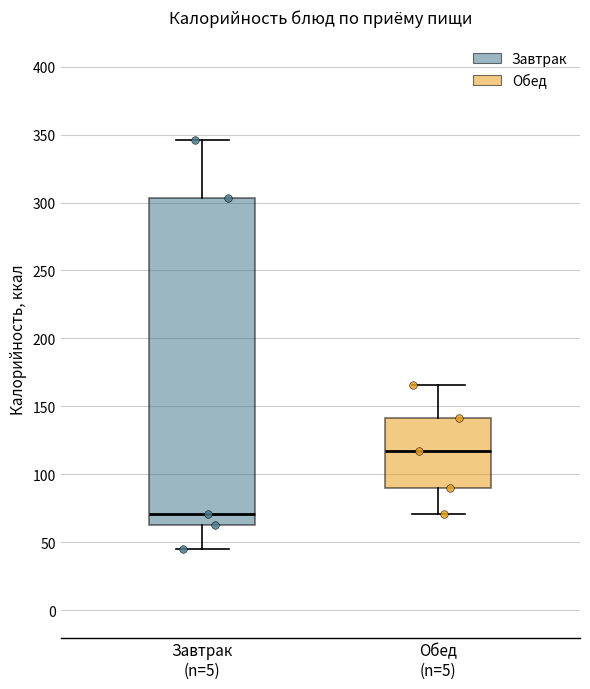

Which box's median line is the lowest?

Завтрак (n=5)